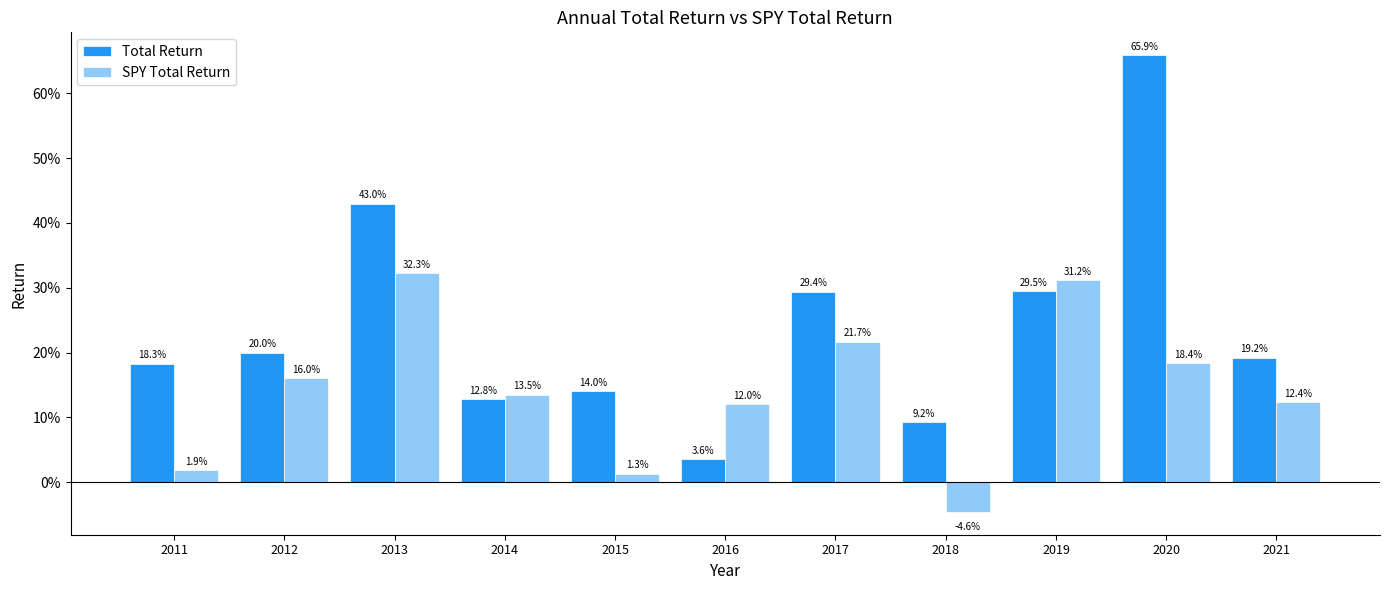

What is the difference between the Total Return values at 2014 and 2020?

0.5